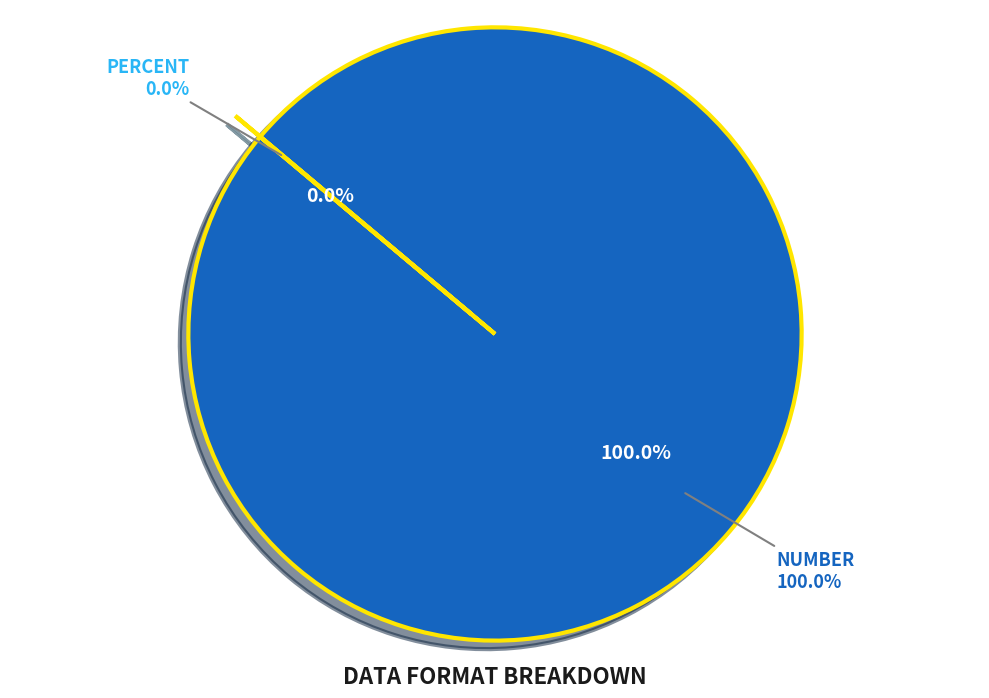

Is the sum of Number and Percent greater than half?

Yes